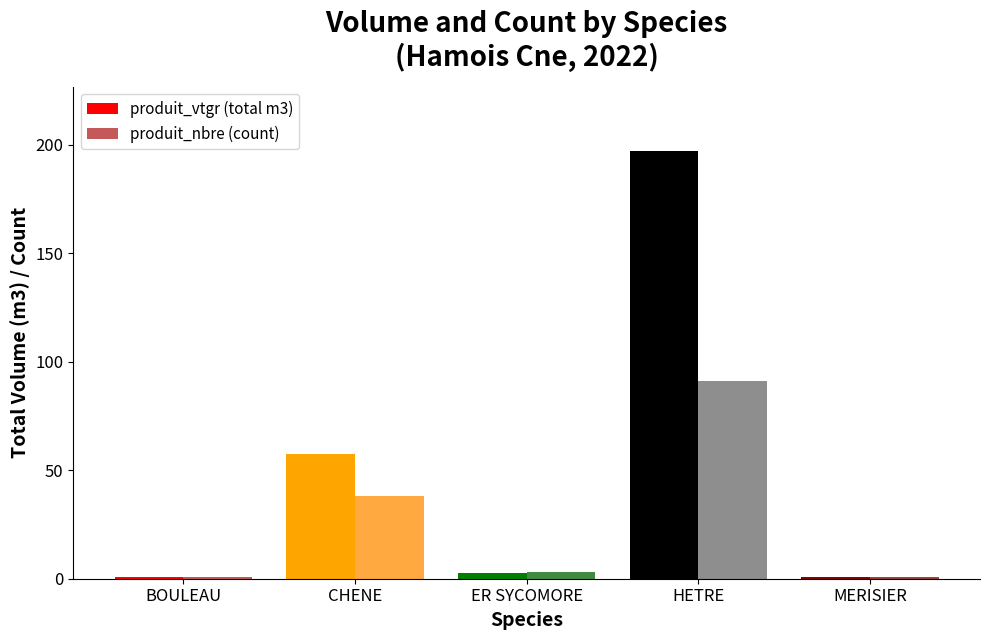

What is the highest value of the produit_vtgr (total m3) series?

197.1